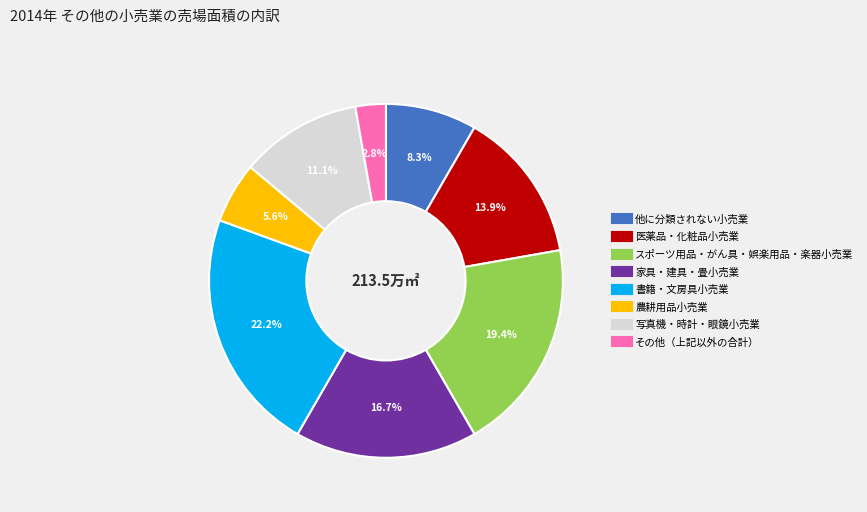

Is there any slice that represents more than half of the pie?

No